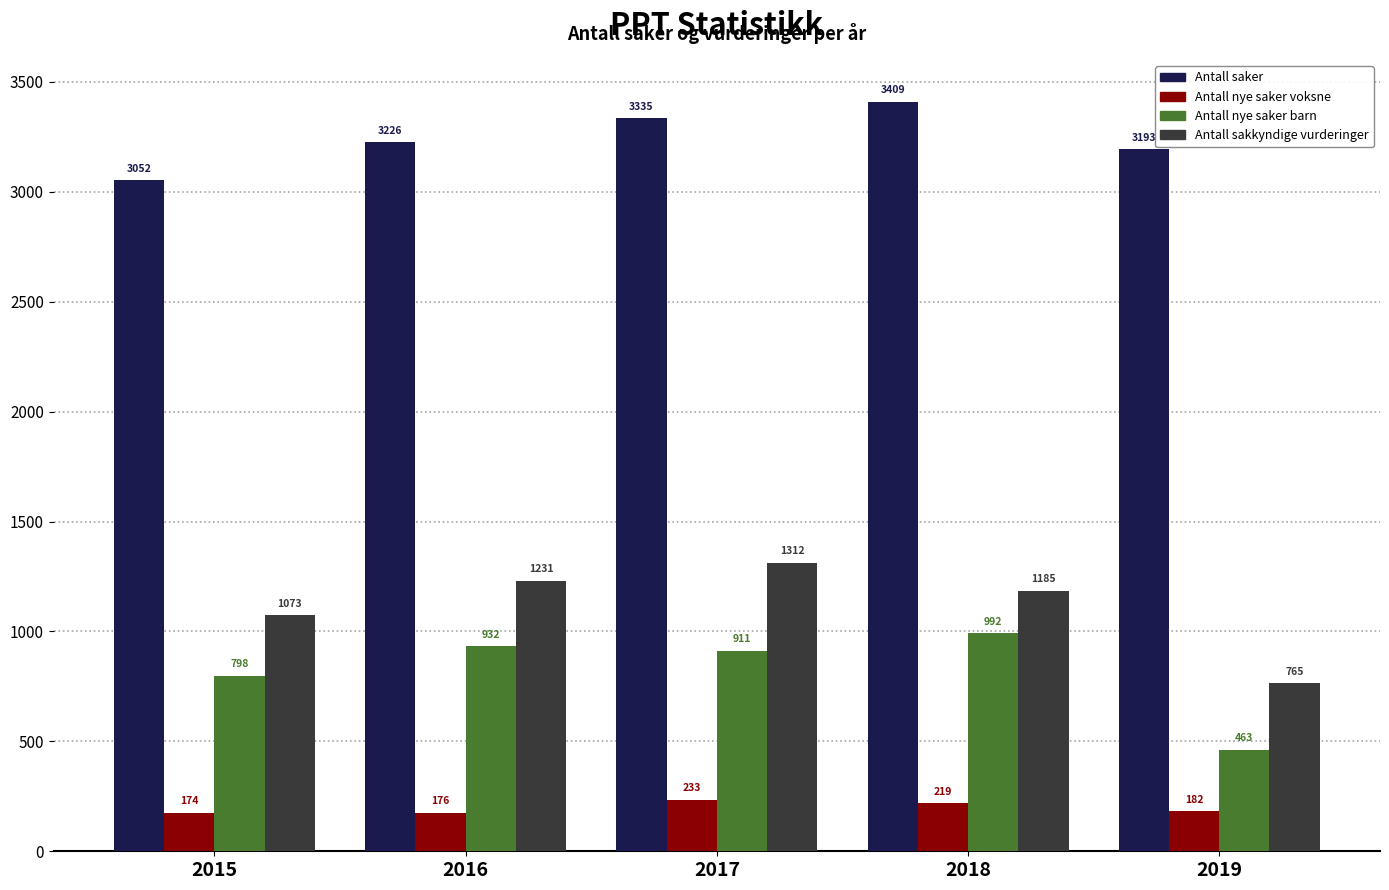

Count the number of data series in this chart.

4